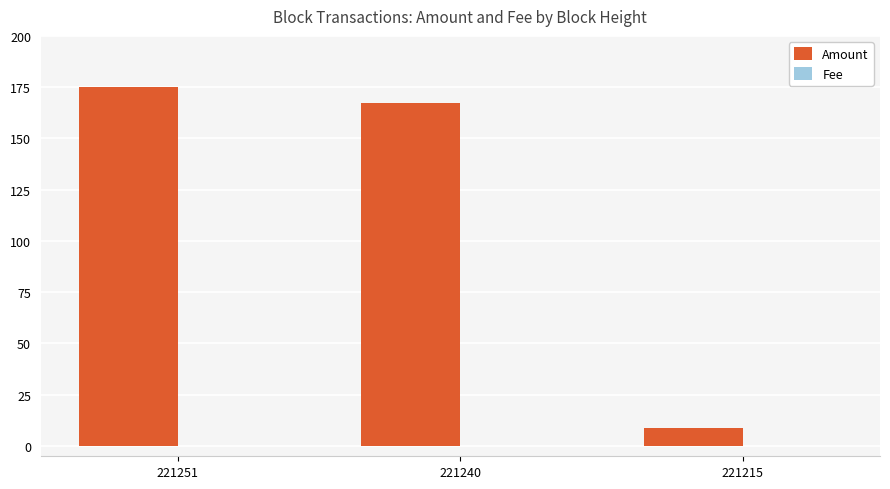

What is the sum of all Amount values?

351.5